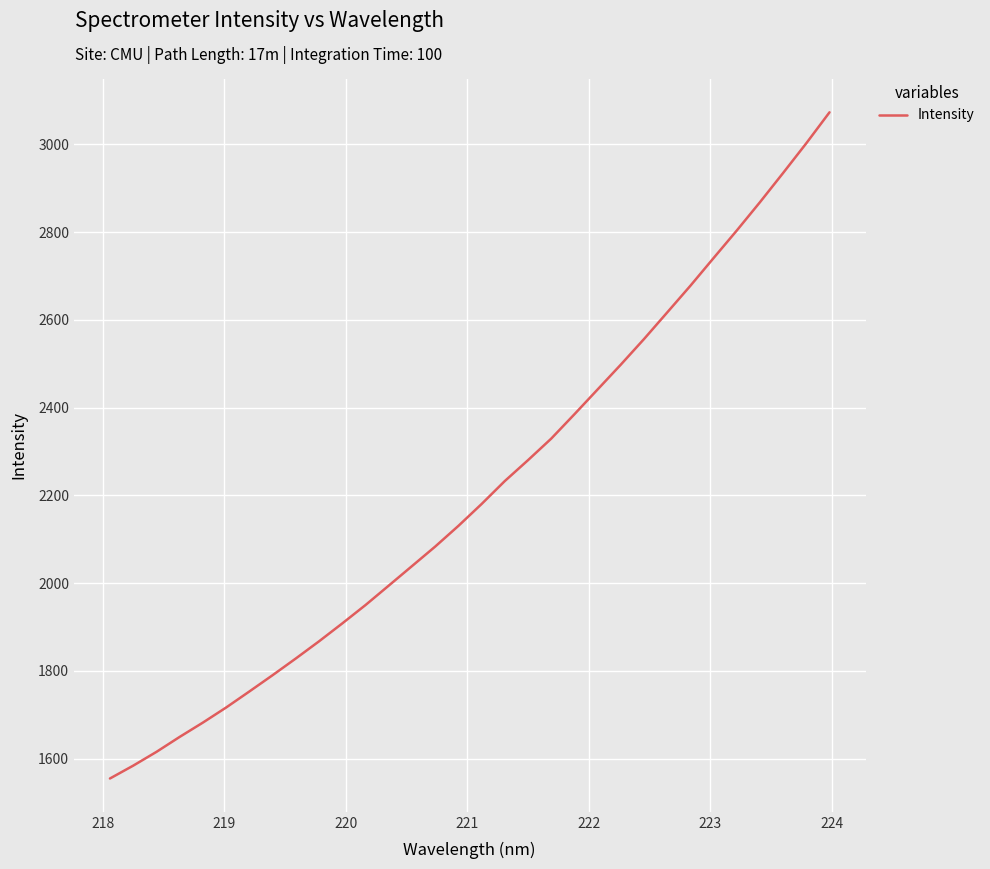

What is the difference between the maximum and minimum values?

1518.3